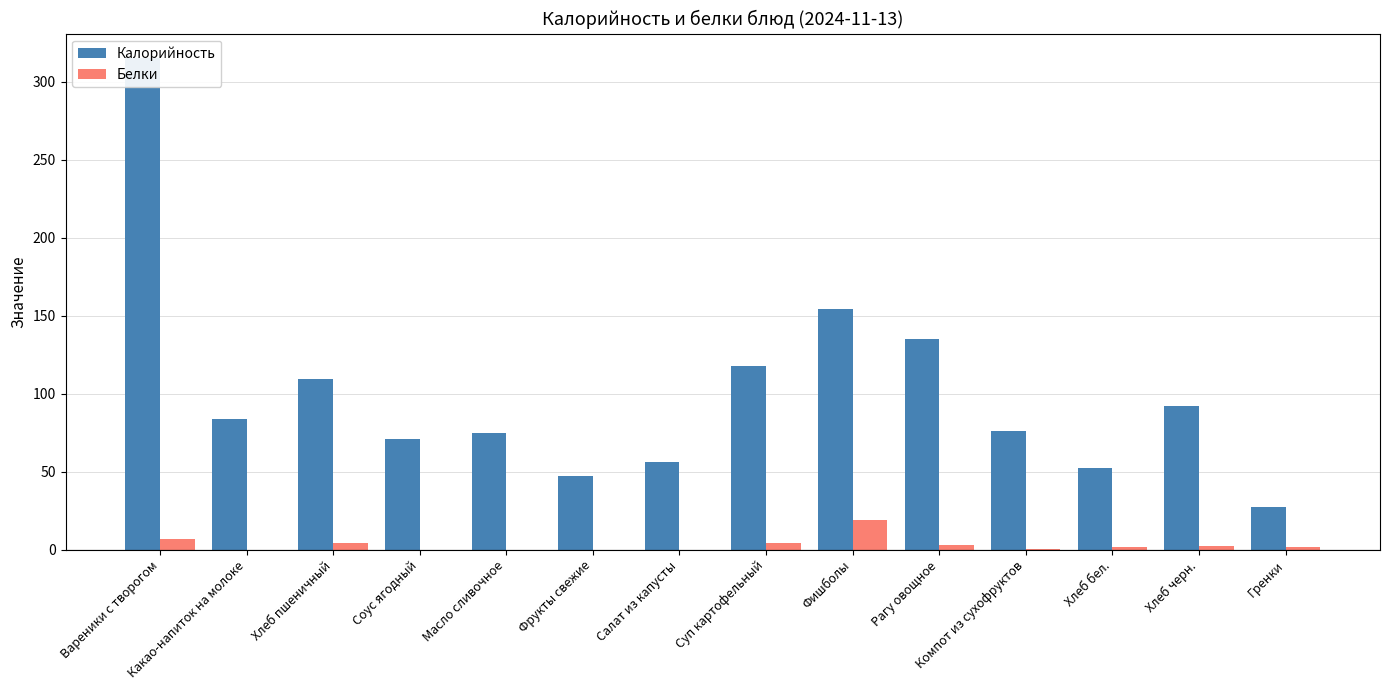

What is the difference between the Калорийность values at Фишболы and Хлеб черн.?

62.0